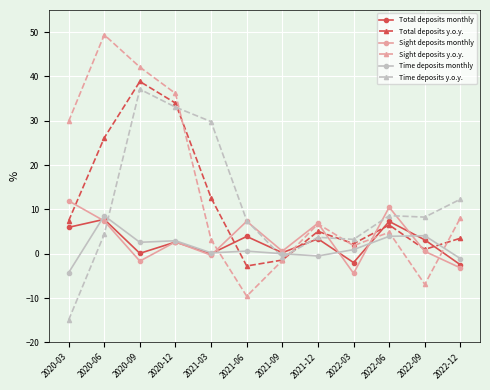

Is it true that Sight deposits y.o.y. equals 42.1 at 2020-09?

True